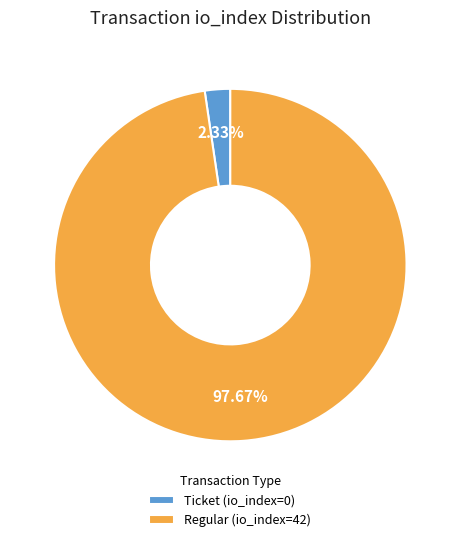

Is there any slice that represents more than half of the pie?

Yes